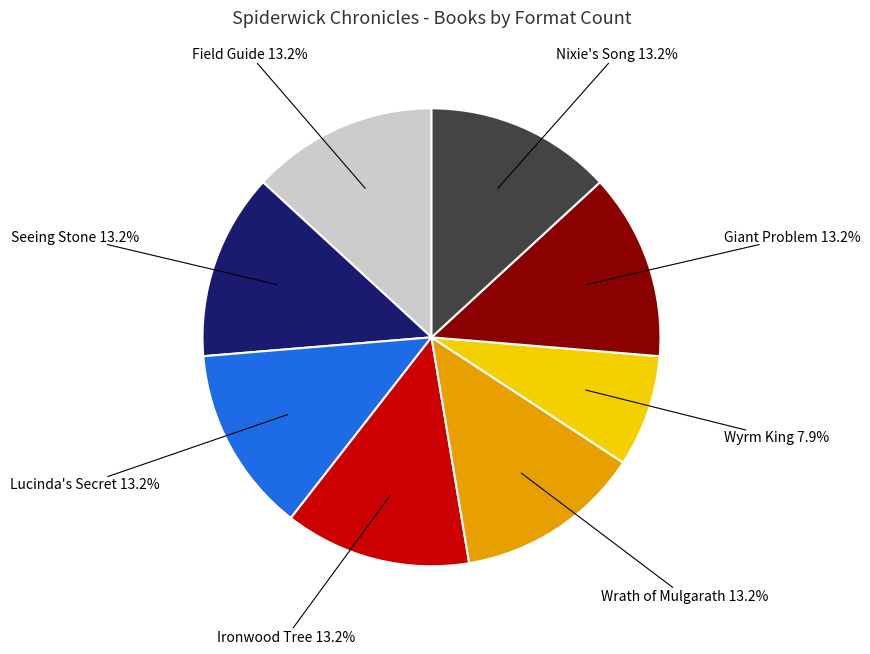

Does Nixie's Song represent more than half of the total?

No